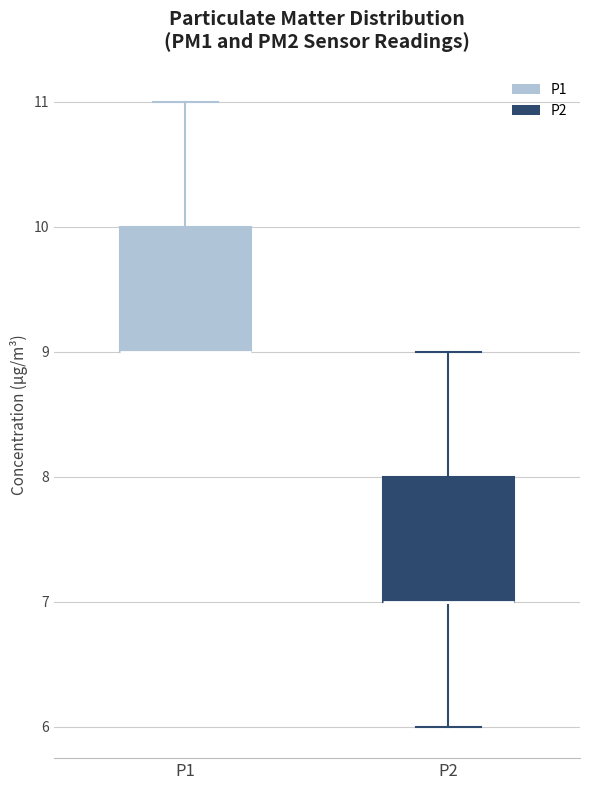

Reading left to right, transcribe this box plot: for each box, give where its median line is, the range the box spans, and where its two whiskers end, as read against the y-axis. The values are not printed on the chart, so give them approximately, as read against the axis.

P1: median 9 (drawn on the box's lower edge), box 9 to 10, whiskers 9 to 11
P2: median 7 (drawn on the box's lower edge), box 7 to 8, whiskers 6 to 9